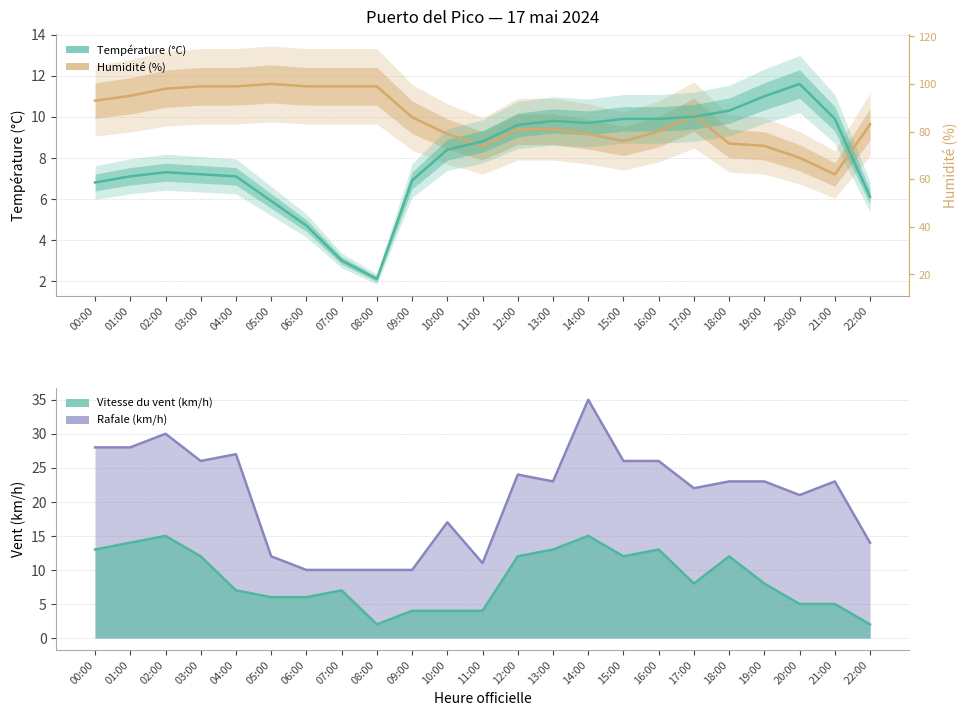

At which label does Rafale (km/h) reach its peak?

14:00